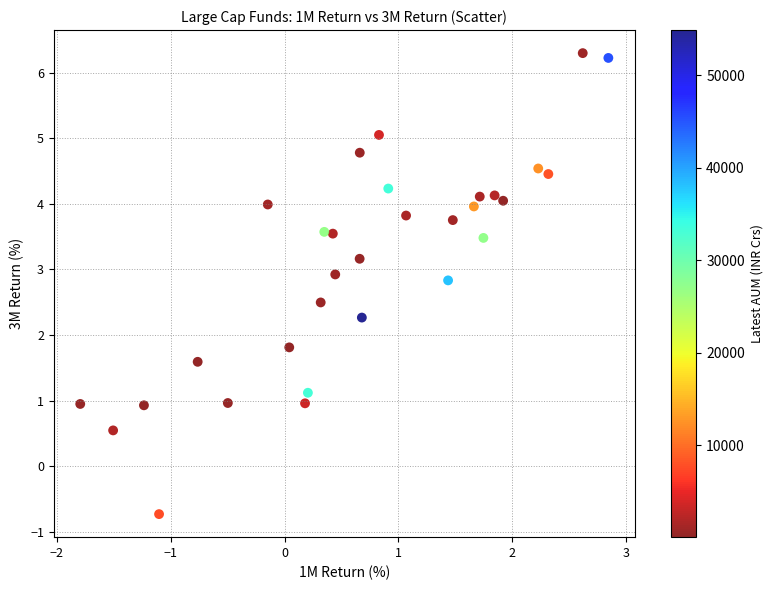

What Y value in the scatter plot is closest to 2?

1.8